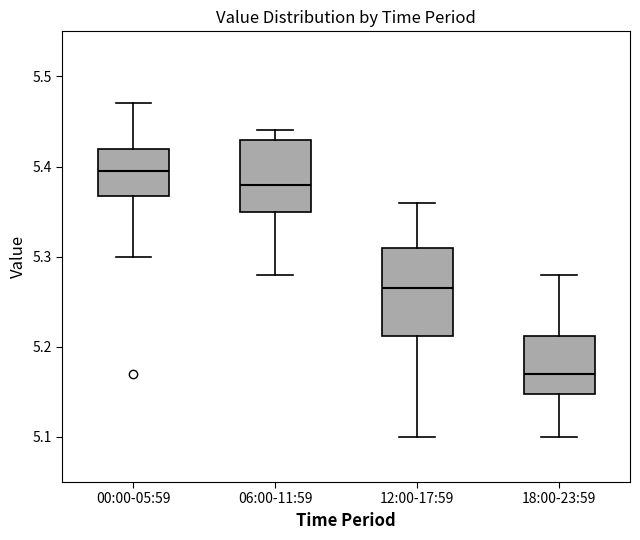

Where does the median line of the box for 00:00-05:59 sit on the y-axis? The values are not printed on the chart, so give them approximately, as read against the axis.

5.40